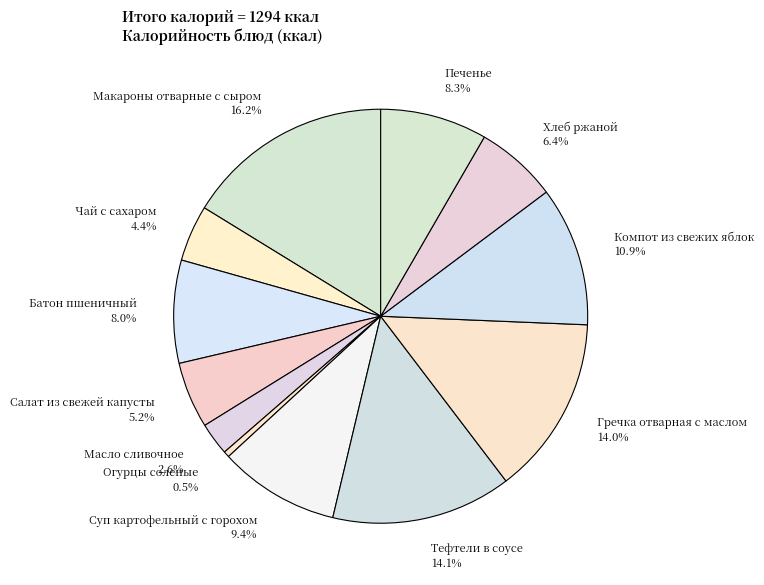

Approximately how many times larger is the value at Батон пшеничный 8.0% compared to Печенье 8.3%?

1.0